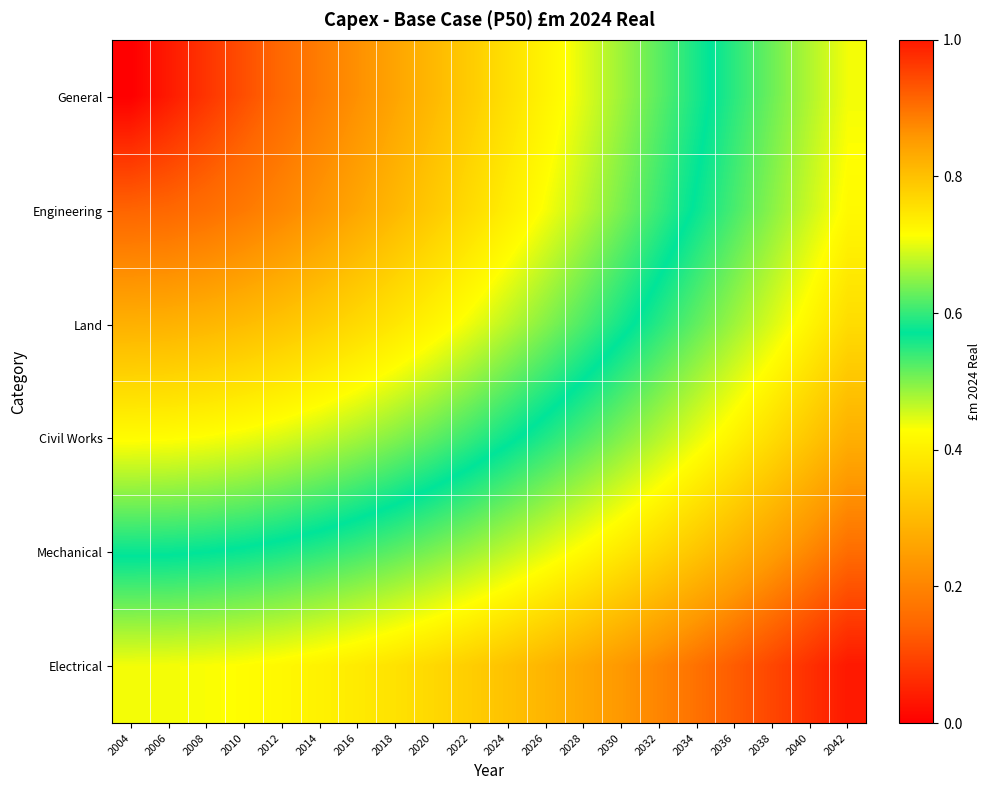

At how many categories does at least one series exceed 0?

20